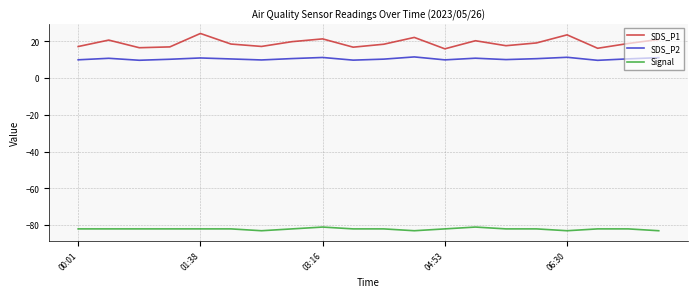

What is the smallest value displayed?

-83.0